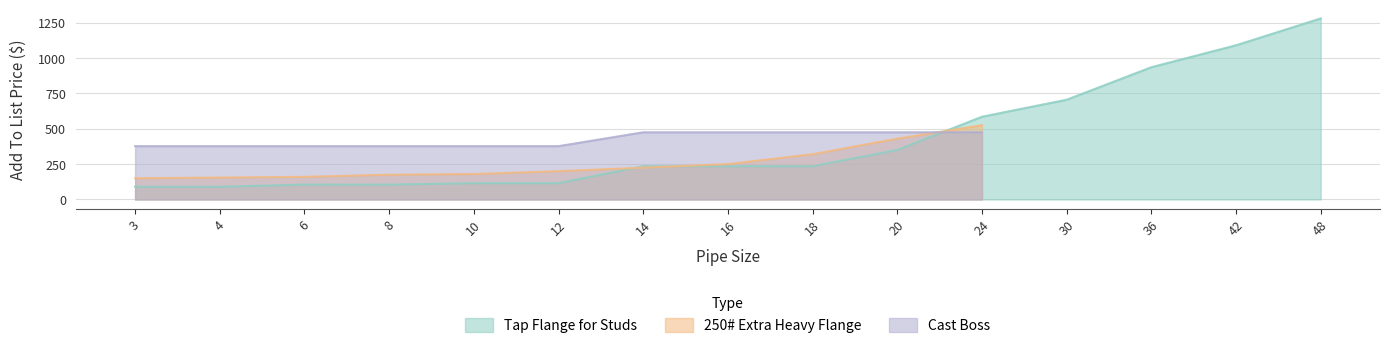

At which category is the sum across all series the highest?

24